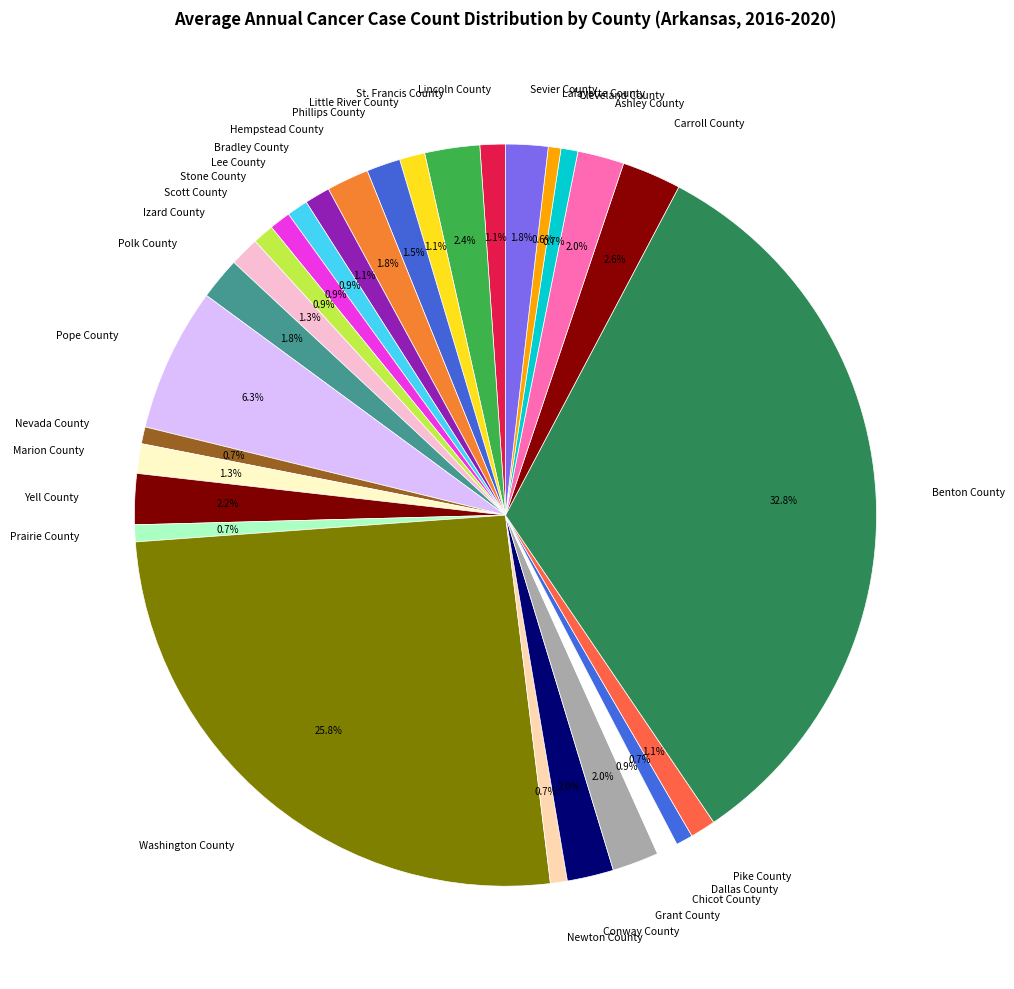

Which slice is the largest?

Benton County